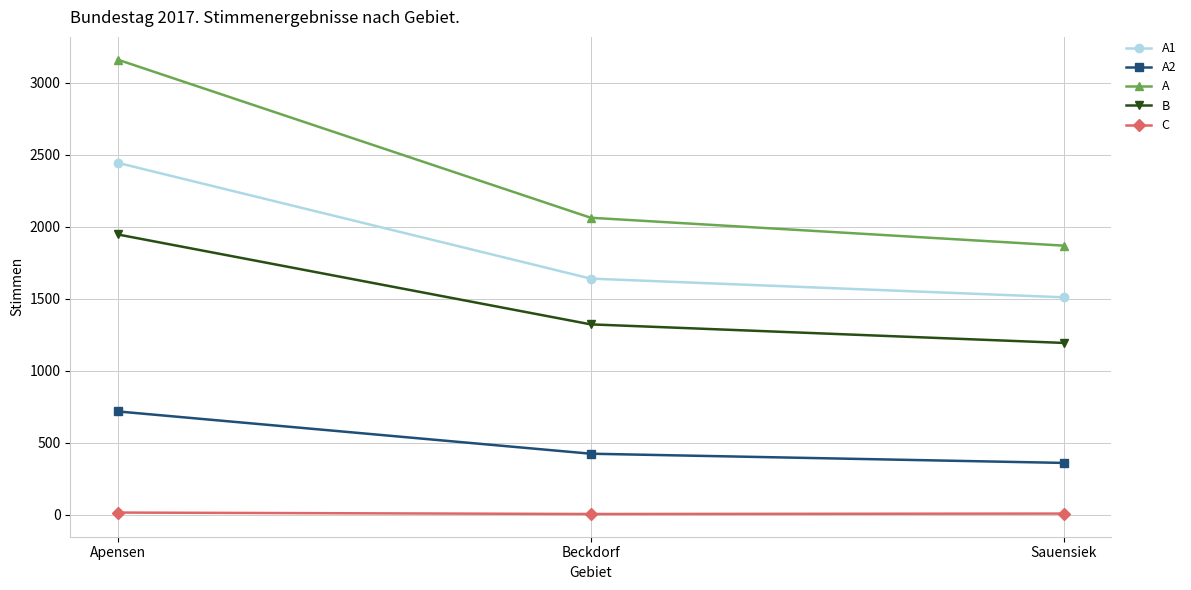

Which category has the highest value in the B series?

Apensen